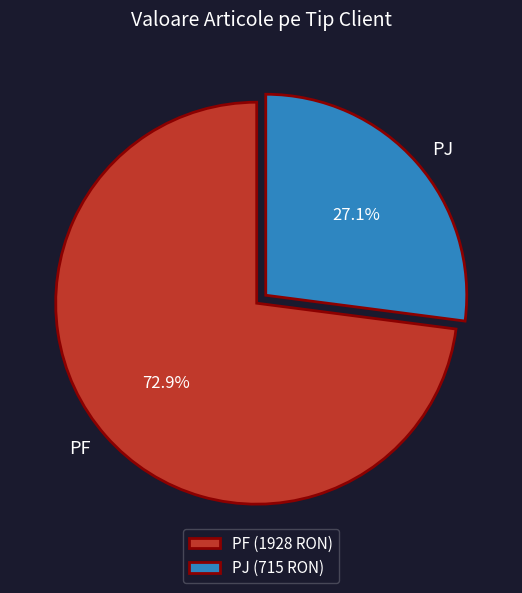

Approximately how many times larger is the value at PF compared to PJ?

2.7